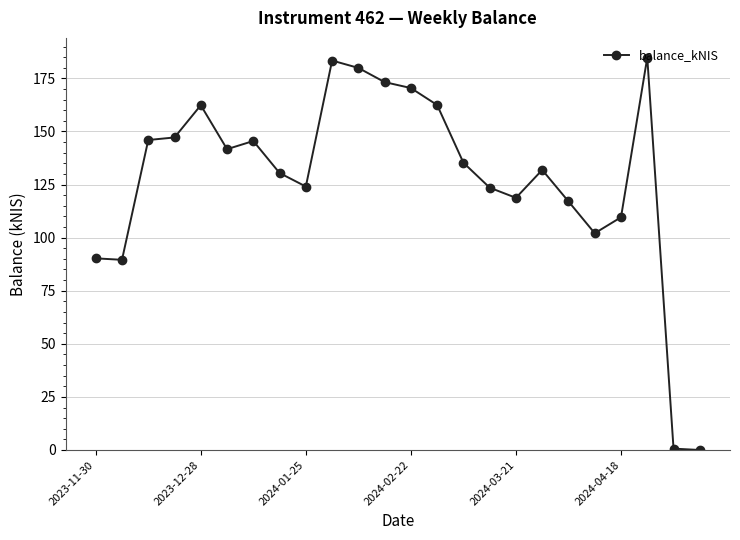

What is the greatest value displayed?

184.8